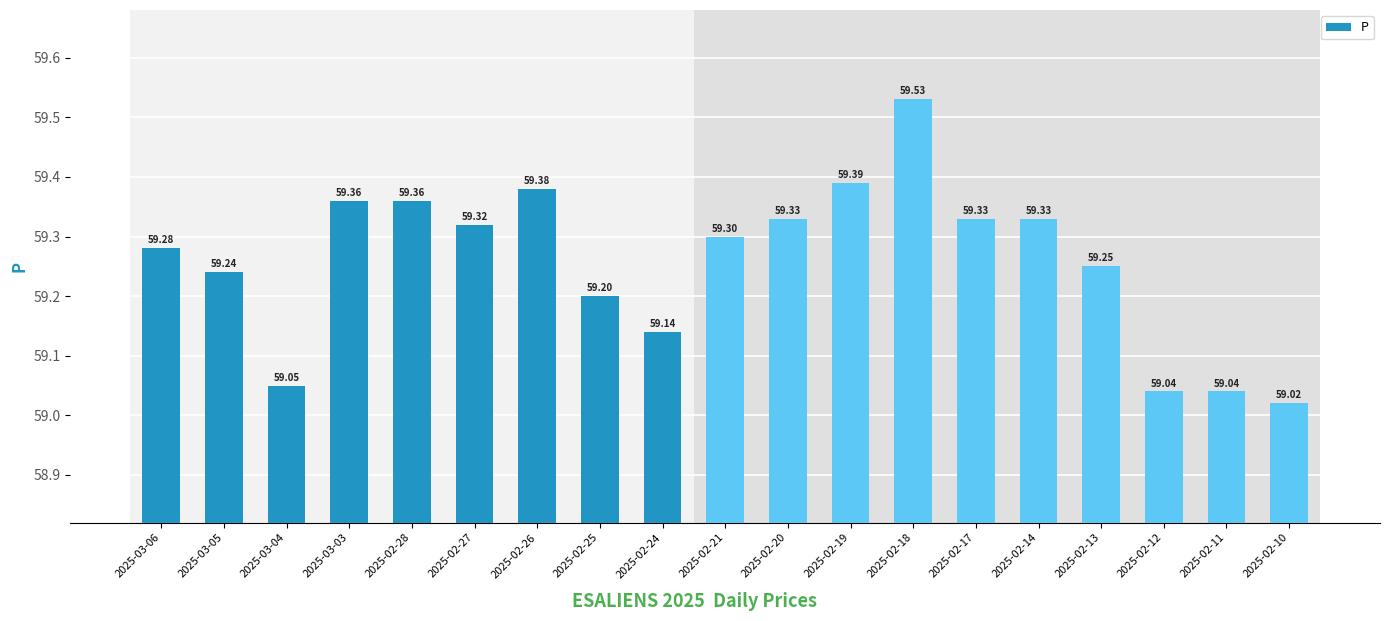

What is the difference between the maximum and minimum values?

0.5